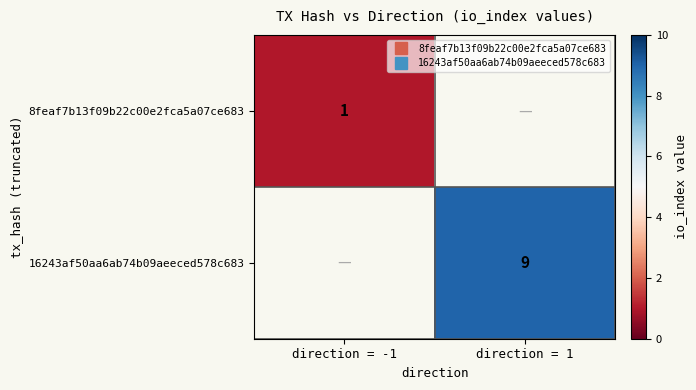

What is the minimum value shown in the chart?

1.0